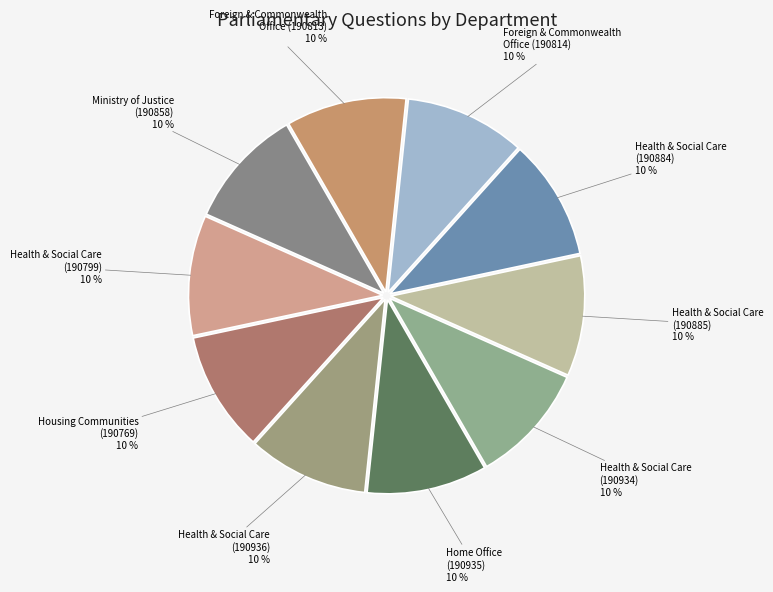

To the nearest percent, what is the average slice percentage?

10%